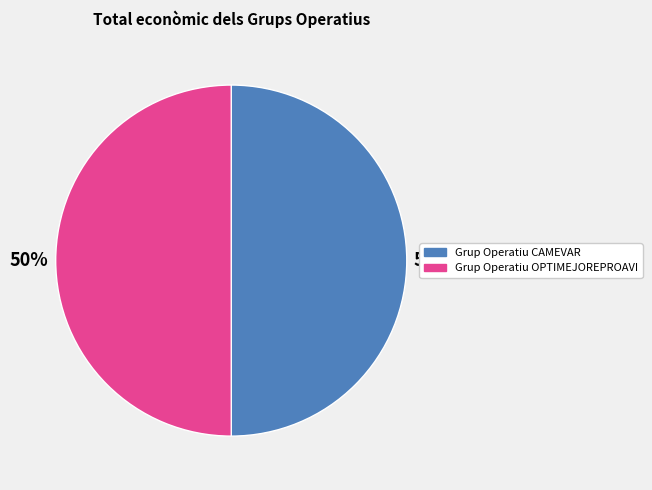

Approximately how many times larger is the value at Grup Operatiu OPTIMEJOREPROAVI compared to Grup Operatiu CAMEVAR?

1.0